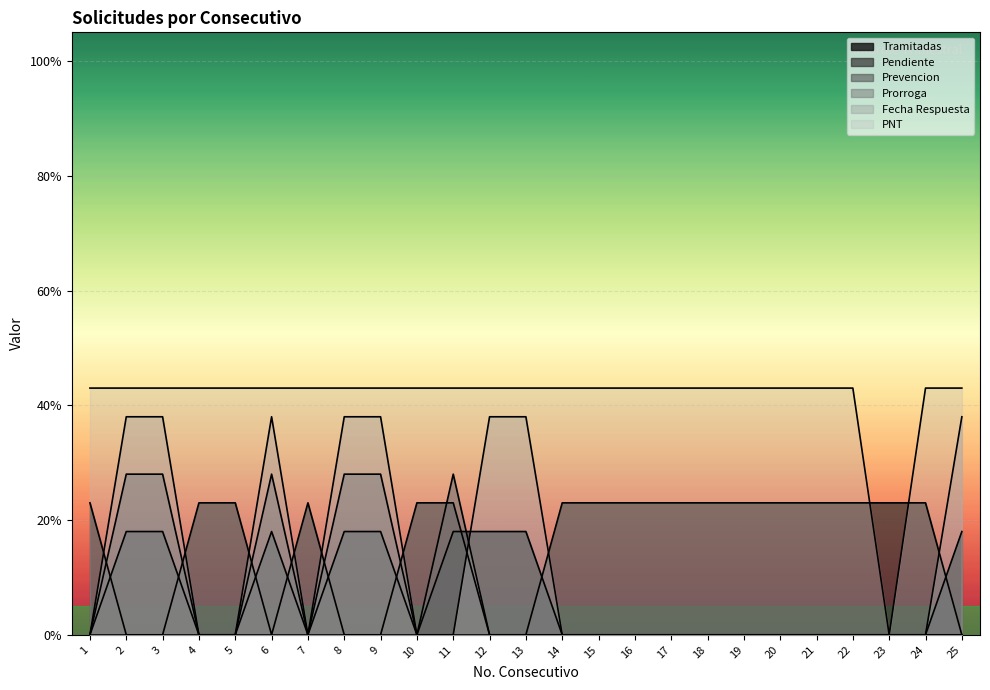

How many intersections are there between Tramitadas and Pendiente?

1